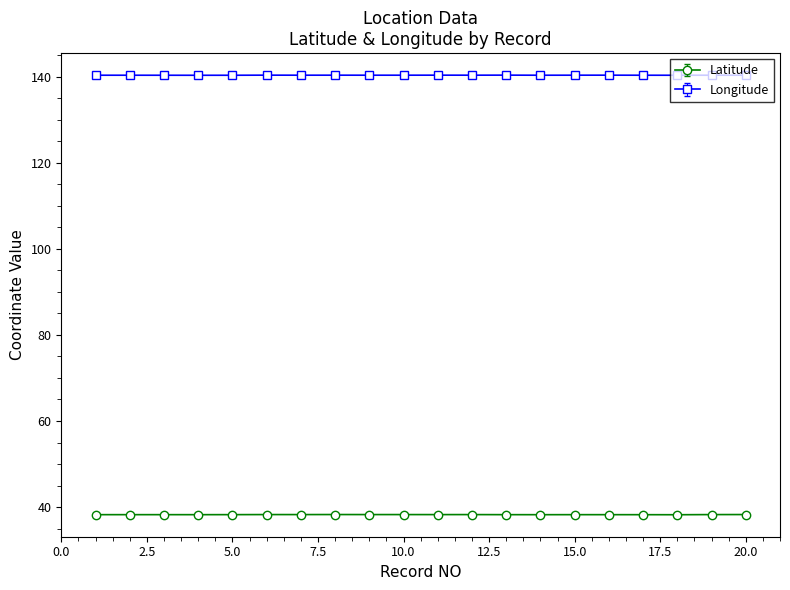

What is the highest value of the Latitude series?

38.3